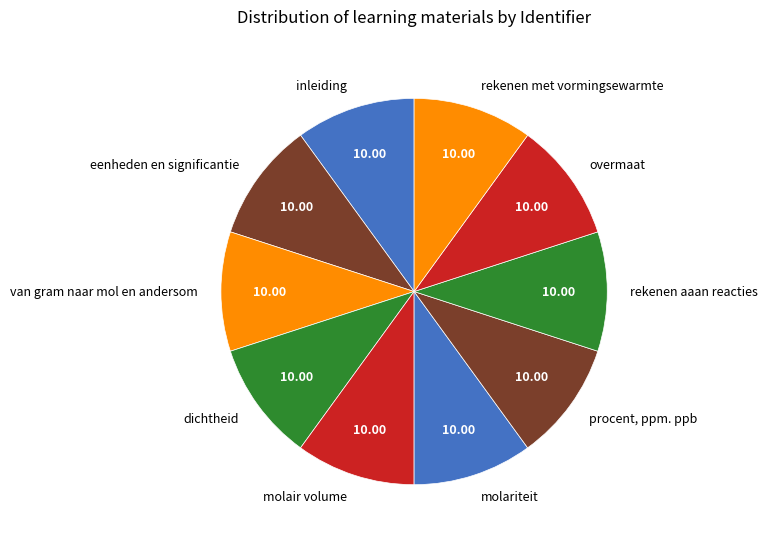

Do inleiding and procent, ppm. ppb together represent more than half of the pie?

No